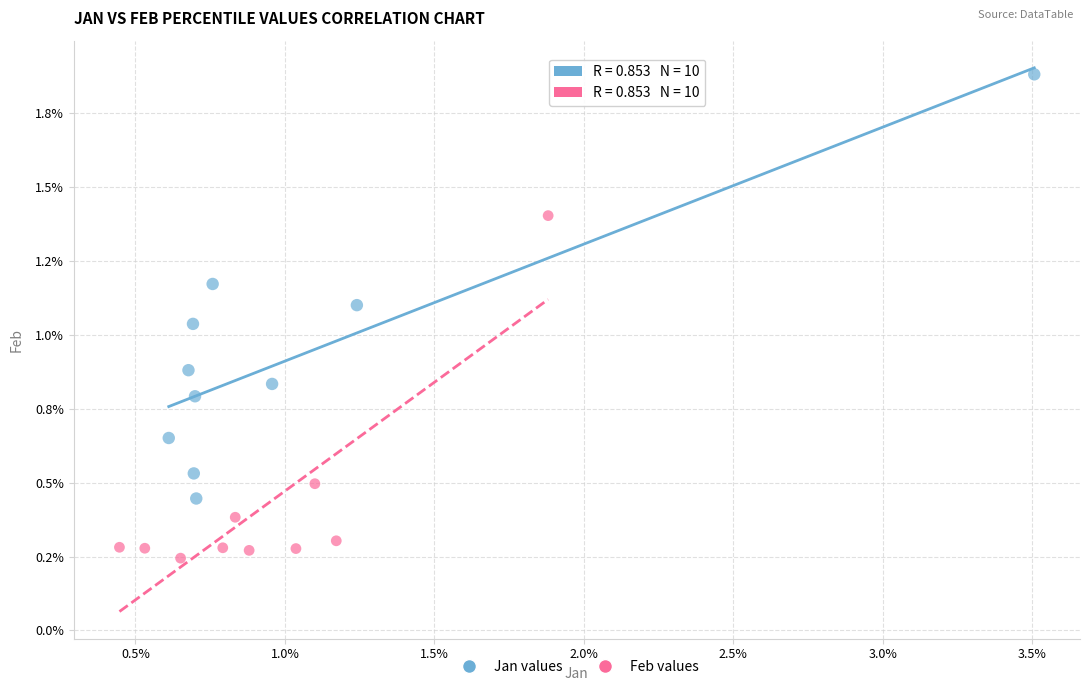

What are all the series names shown in the legend?

Jan values, Feb values